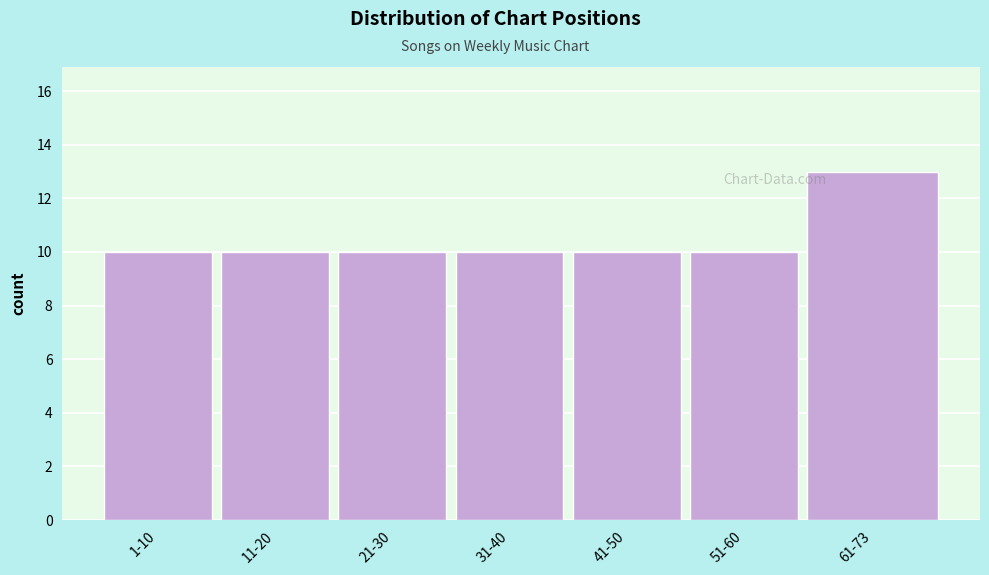

Reading left to right, extract all data points from this chart.

10	10	10	10	10	10	13